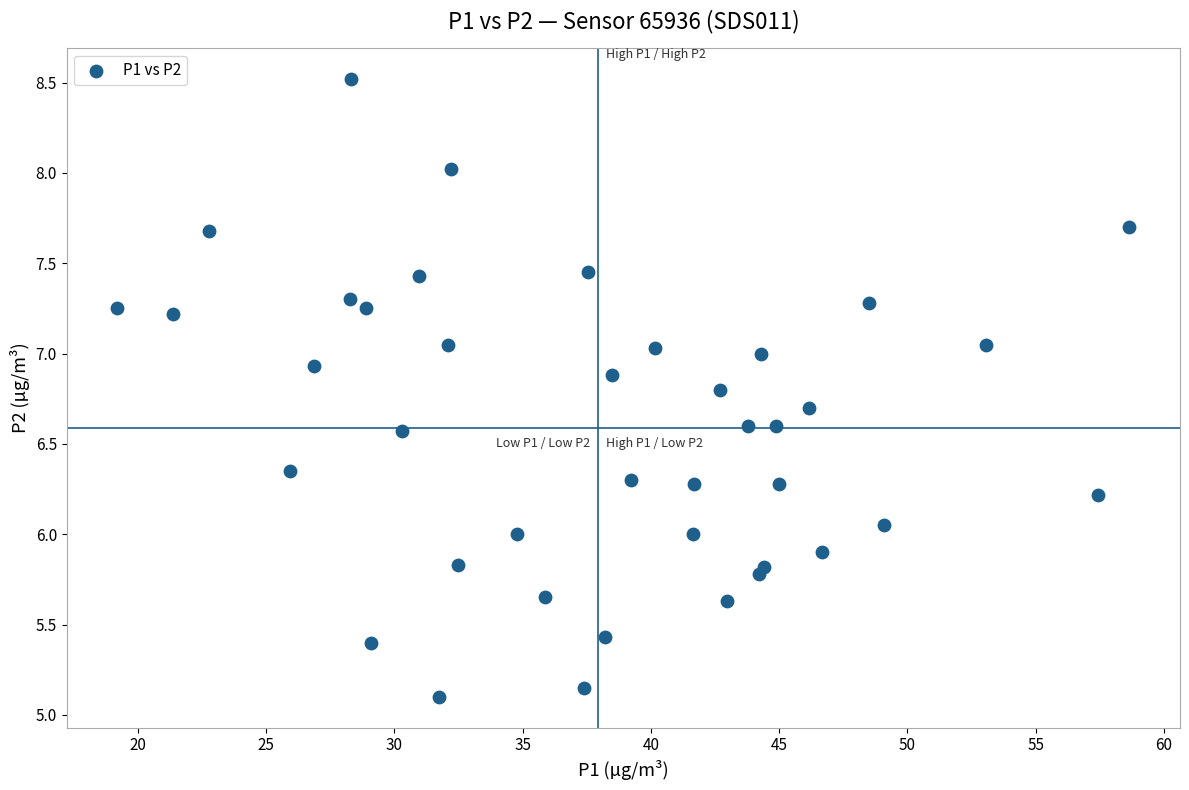

What is the range of Y values (max minus min)?

3.4